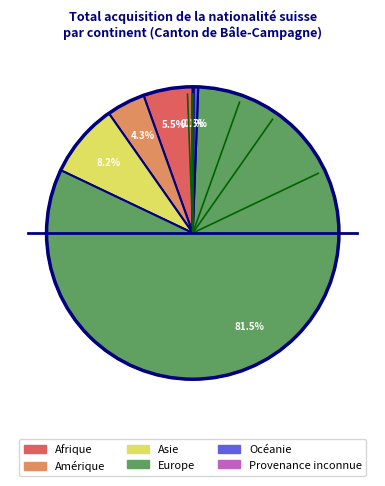

Is there a majority slice in this chart?

Yes